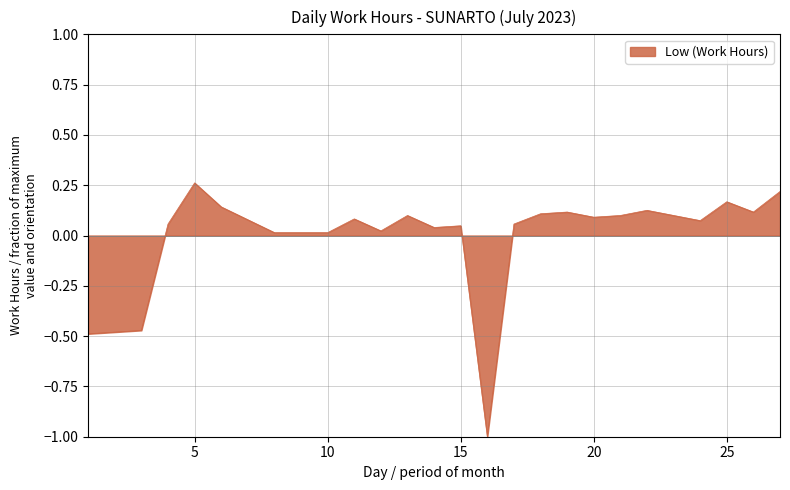

What is the difference between the maximum and minimum values?

1.3